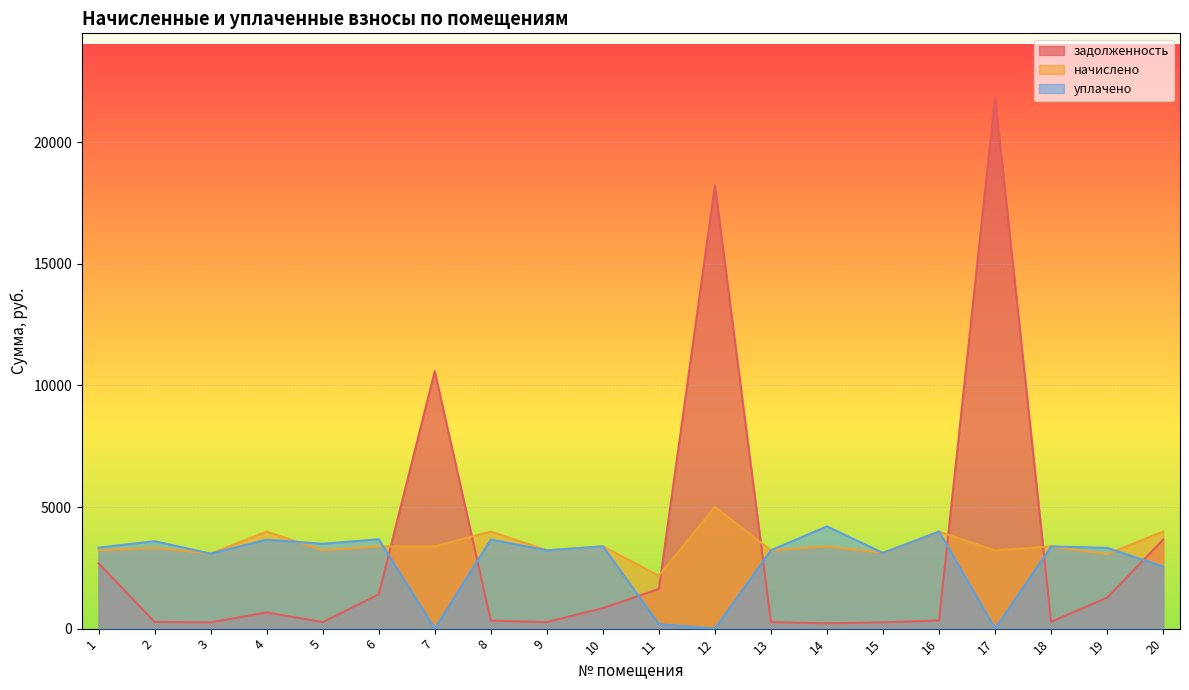

Reading left to right, list all the values displayed in this chart.

задолженность: 2683.9	276.6	257.1	665.2	268.4	1409.5	10584.7	327.7	268.4	842.5	1632.2	18234.0	268.4	216.8	258.3	332.6	21858.3	281.9	1277.2	3659.0
начислено: 3220.7	3319.7	3085.0	3991.3	3220.7	3382.9	3383.6	3991.3	3220.7	3382.9	2176.2	5001.4	3220.7	3382.9	3112.2	3991.3	3220.7	3382.9	3065.4	3991.3
уплачено: 3329.5	3596.3	3085.0	3658.7	3489.7	3674.6	0.0	3661.6	3220.7	3382.9	181.3	0.0	3220.7	4203.8	3112.2	3991.3	0.0	3383.1	3320.8	2551.0